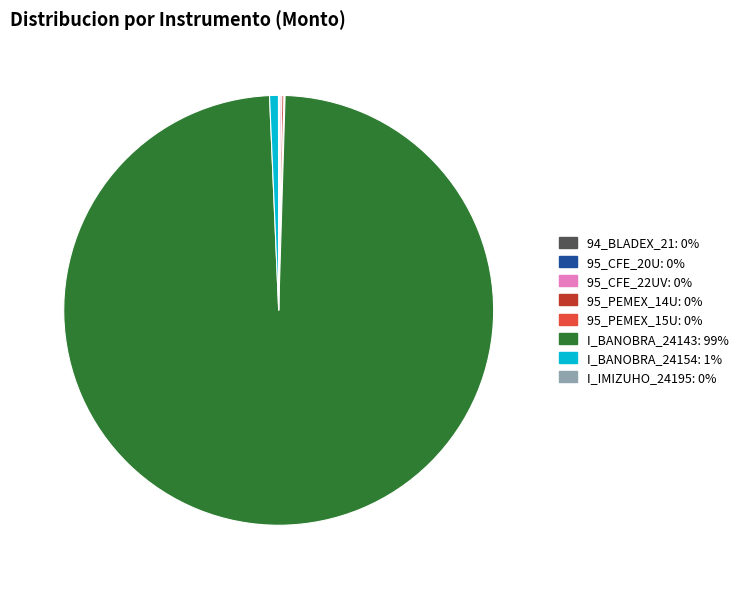

Which slice is the largest?

I_BANOBRA_24143